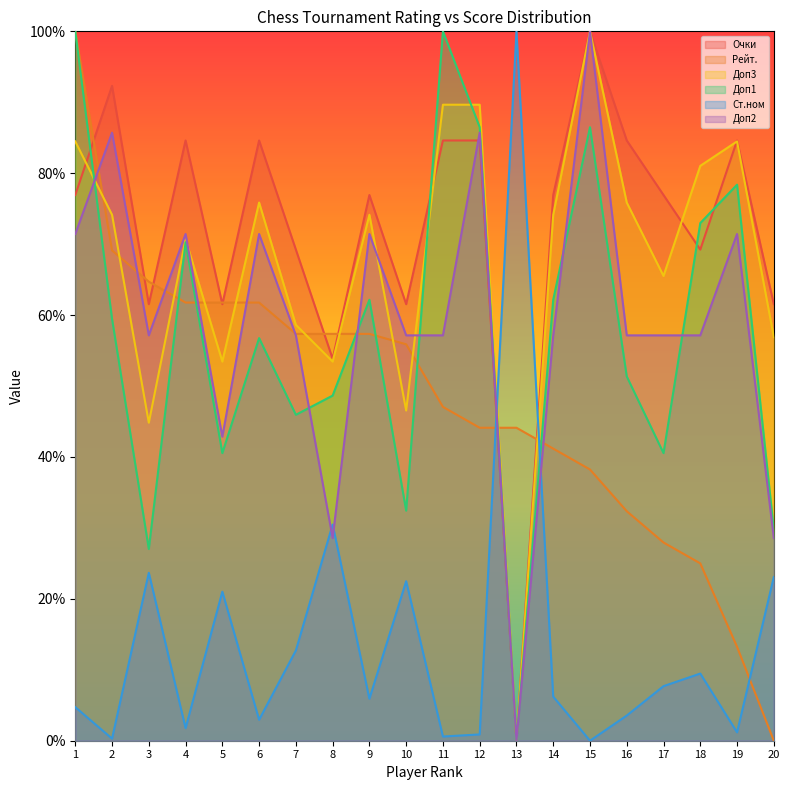

Where is Доп1 nearest to the value 50?

8